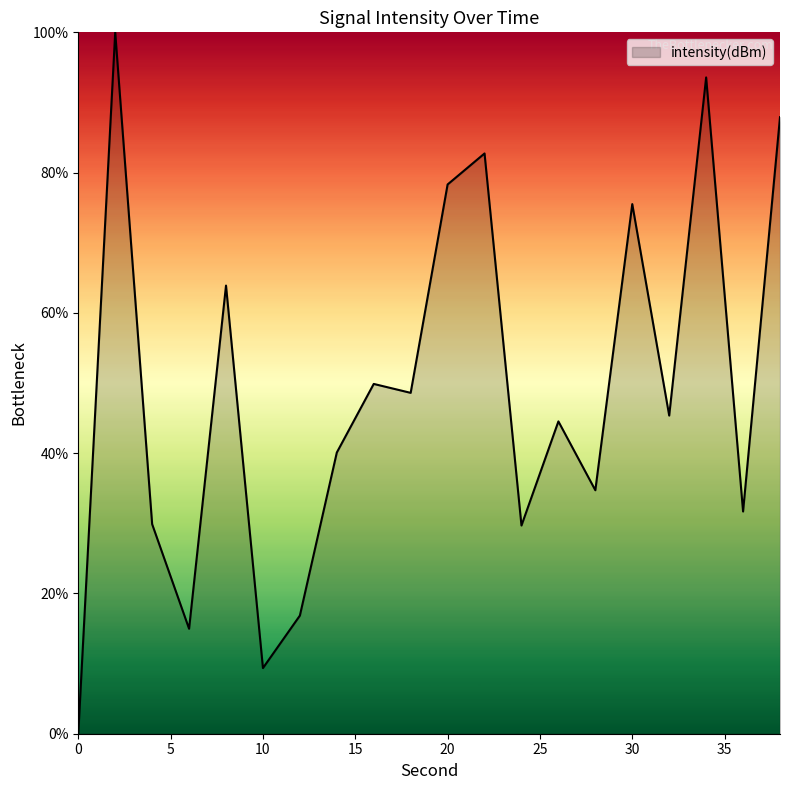

What is the difference between the maximum and minimum values?

100.0